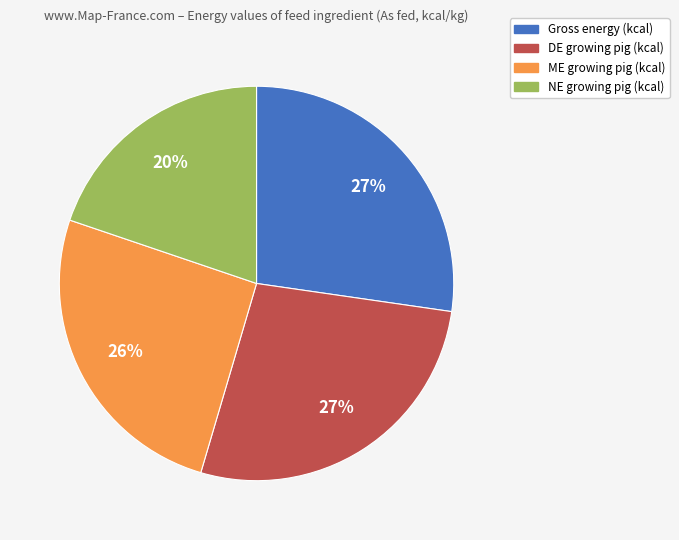

To the nearest percent, what is the difference between the DE growing pig (kcal) and NE growing pig (kcal) slice percentages?

7%